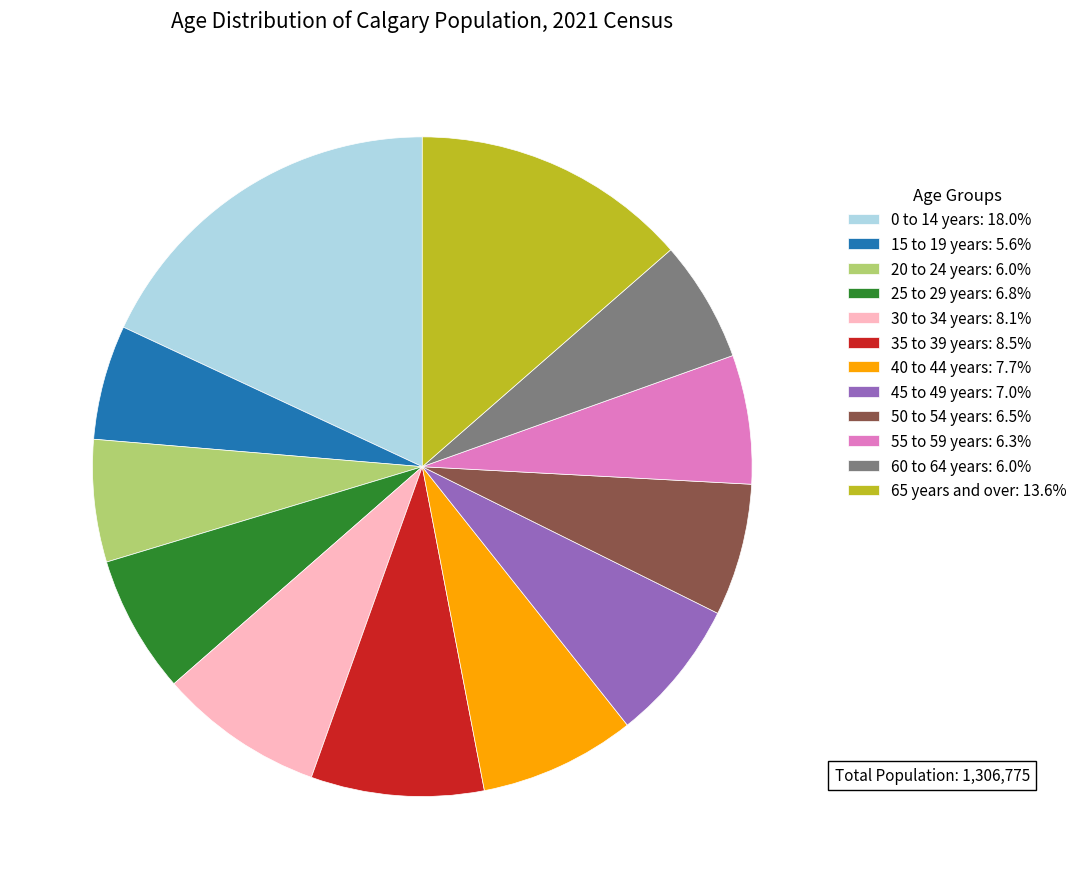

What is the ratio of the value at 50 to 54 years to the value at 25 to 29 years?

1.0